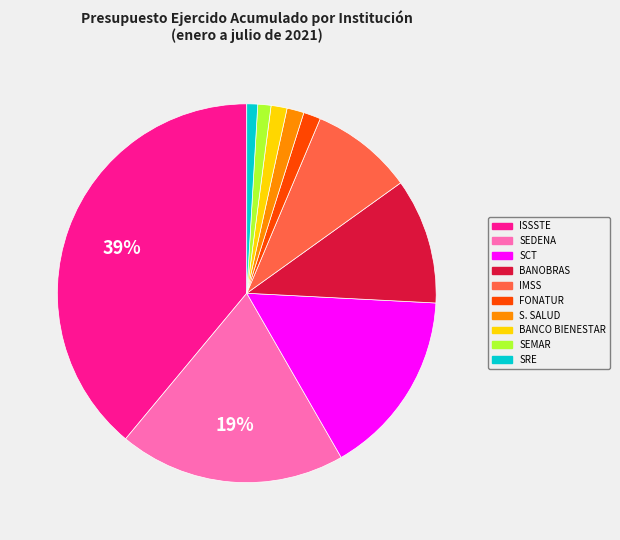

Between IMSS and SEDENA, which is larger?

SEDENA